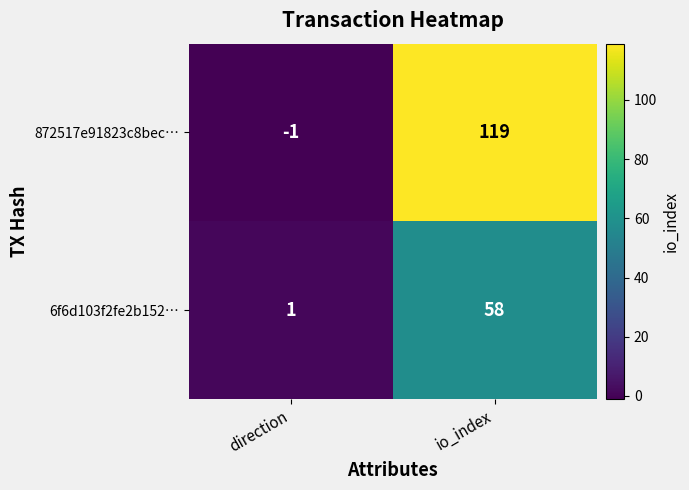

At which category is the sum across all series the highest?

io_index